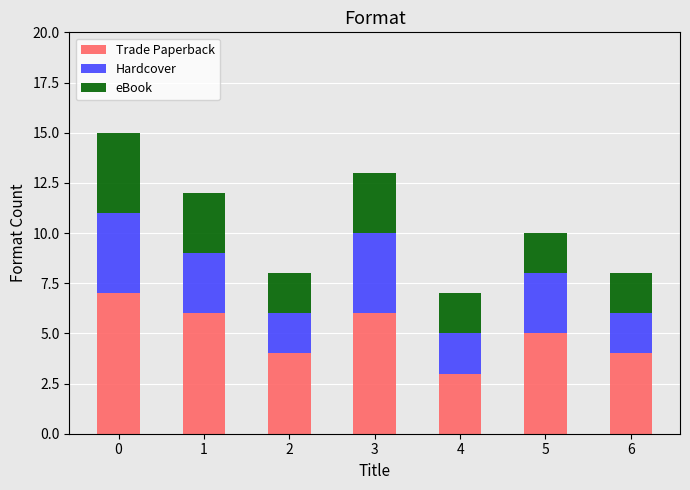

The value of Trade Paperback at 4 is 4. True or false?

False